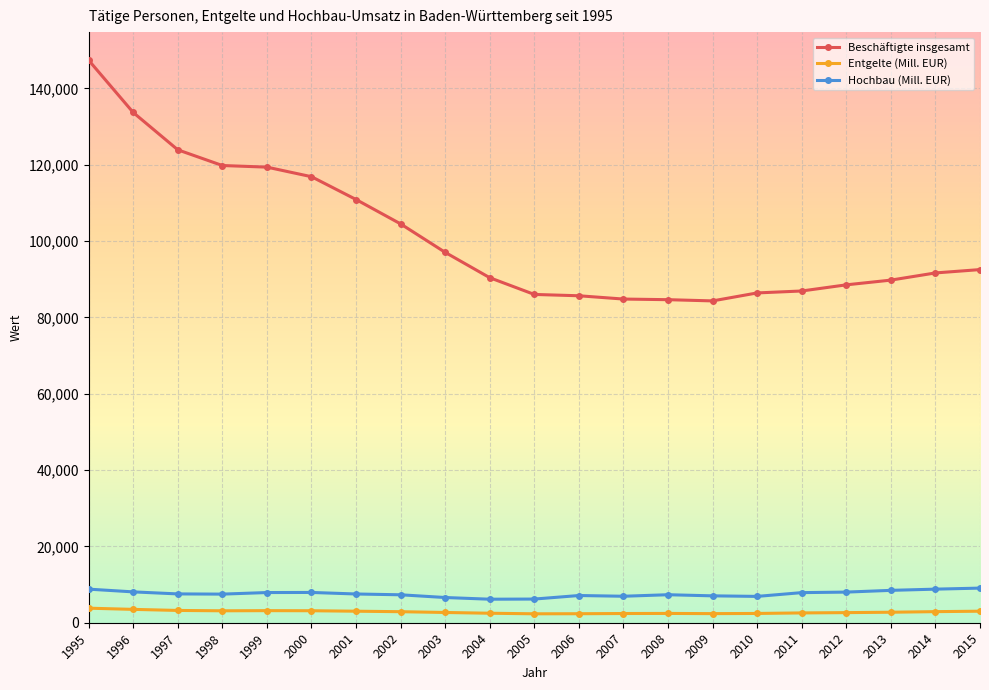

Which series has the widest spread of values?

Beschäftigte insgesamt